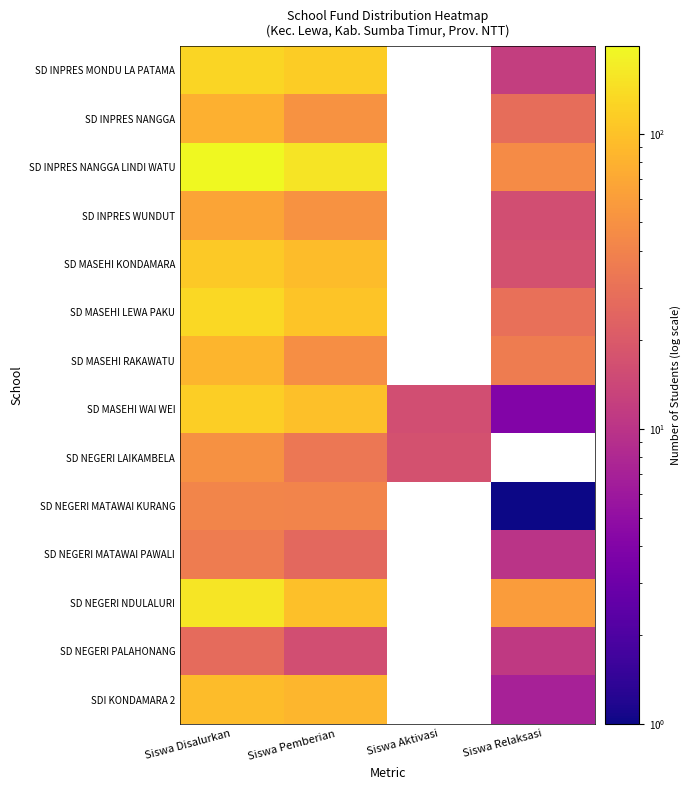

What is the difference between the second highest and minimum values in the SD NEGERI LAIKAMBELA series?

16.0